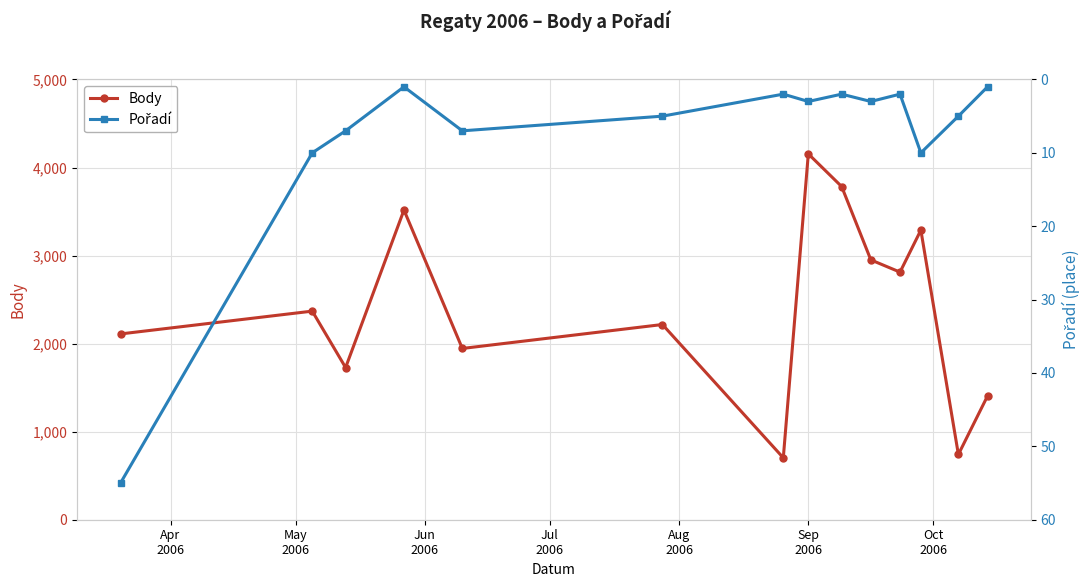

What is the value of the Body point at the 2nd from the left?

2369